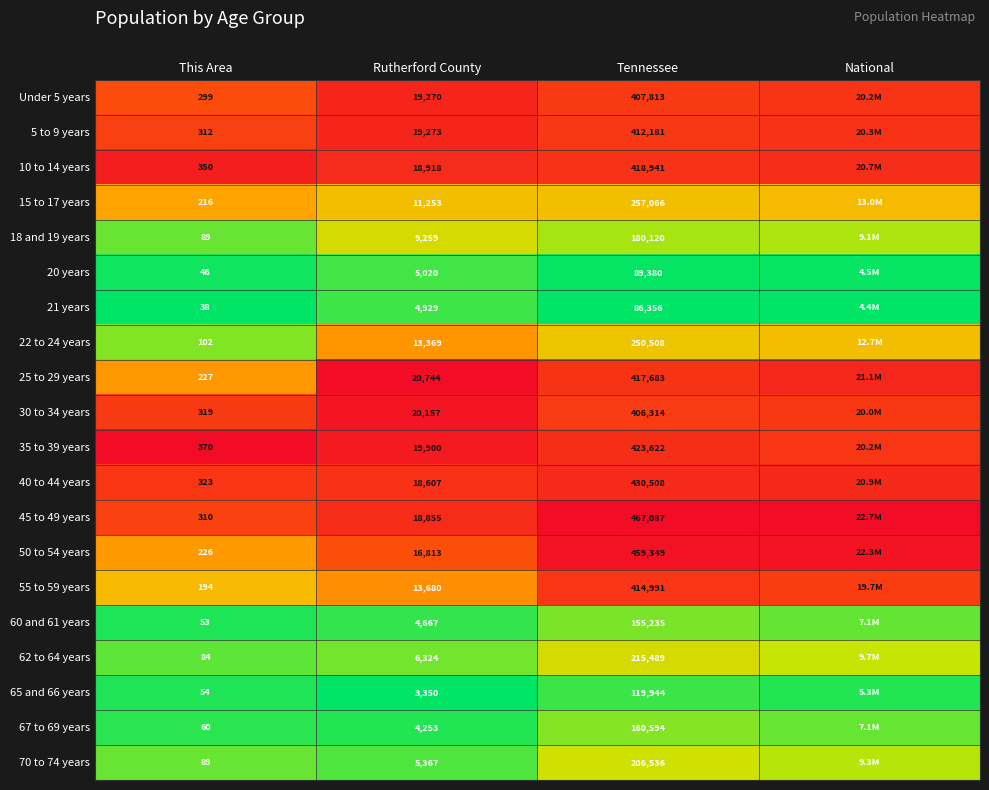

Is the value of 50 to 54 years at This Area greater than the value of 35 to 39 years at Rutherford County?

No